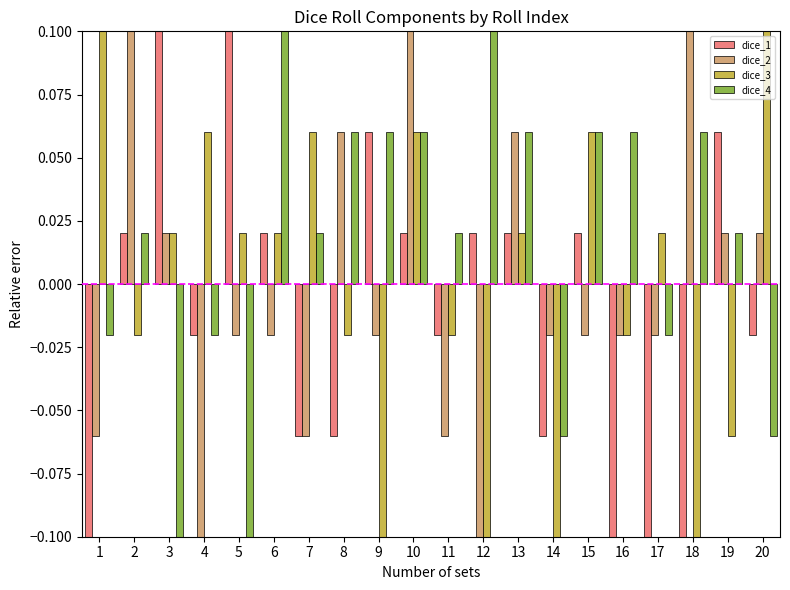

How many bars are there in total?

80